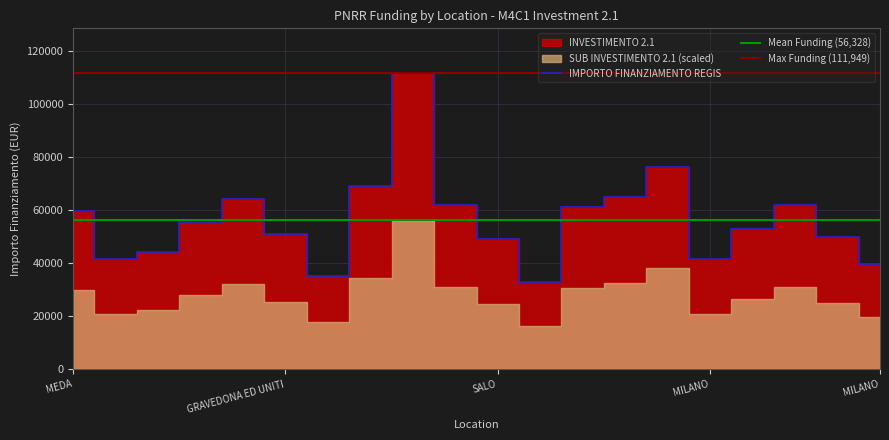

Is the value of SUB INVESTIMENTO 2.1 (scaled) at CESATE greater than the value of IMPORTO FINANZIAMENTO REGIS at BRESCIA?

No